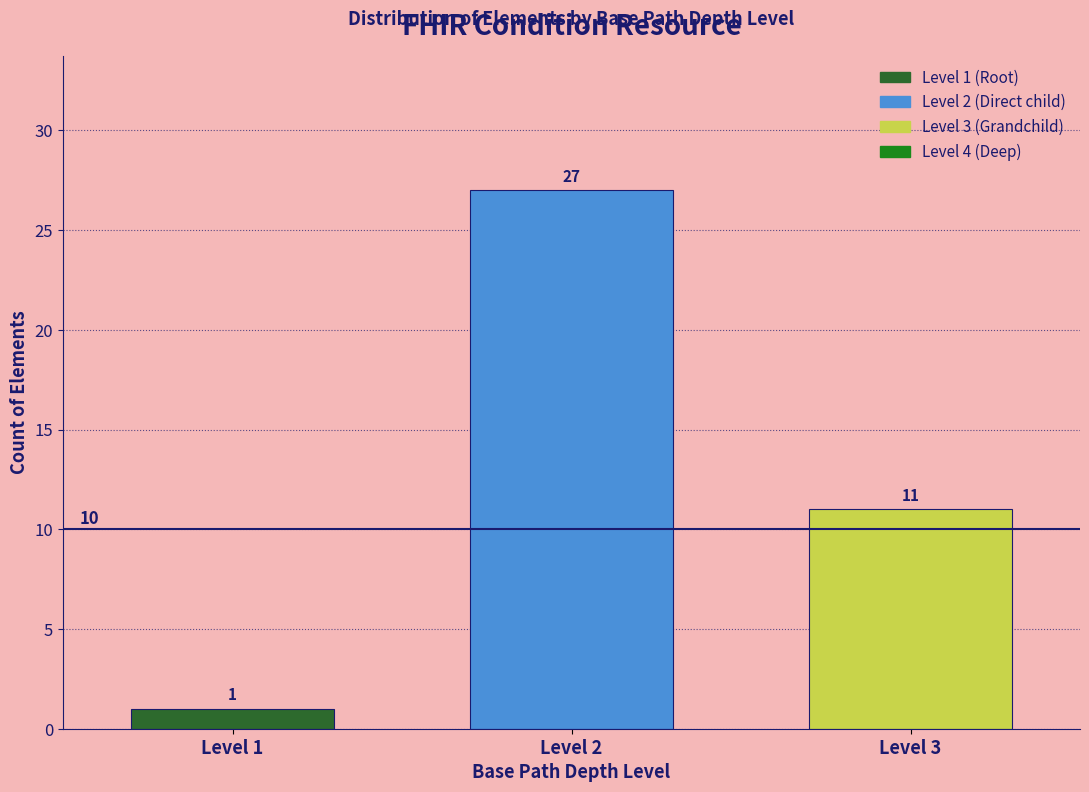

Reading left to right, list all the values displayed in this chart.

1	27	11